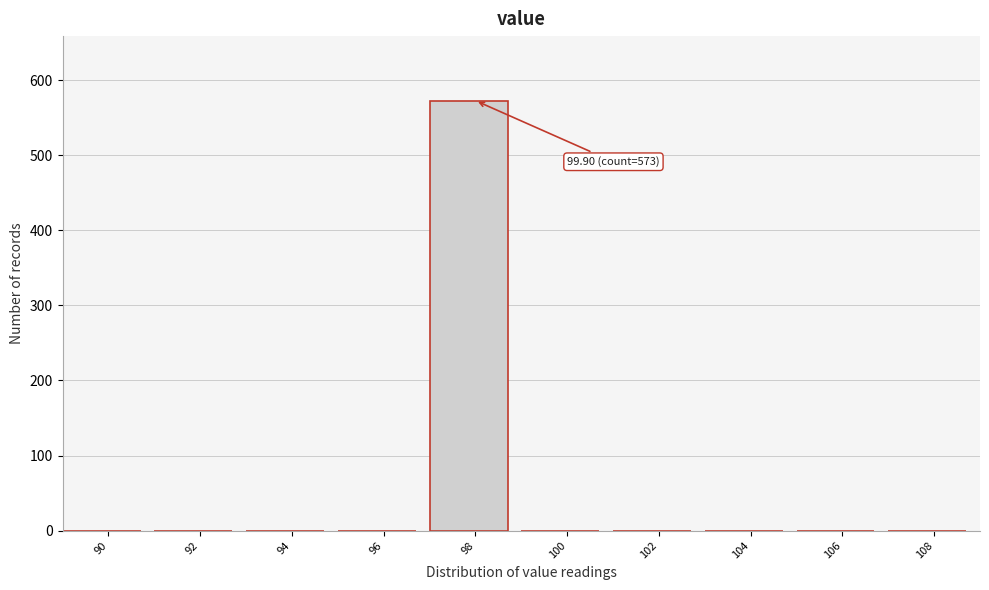

Reading left to right, transcribe all the data shown in this chart.

90=0	92=0	94=0	96=0	98=573	100=0	102=0	104=0	106=0	108=0